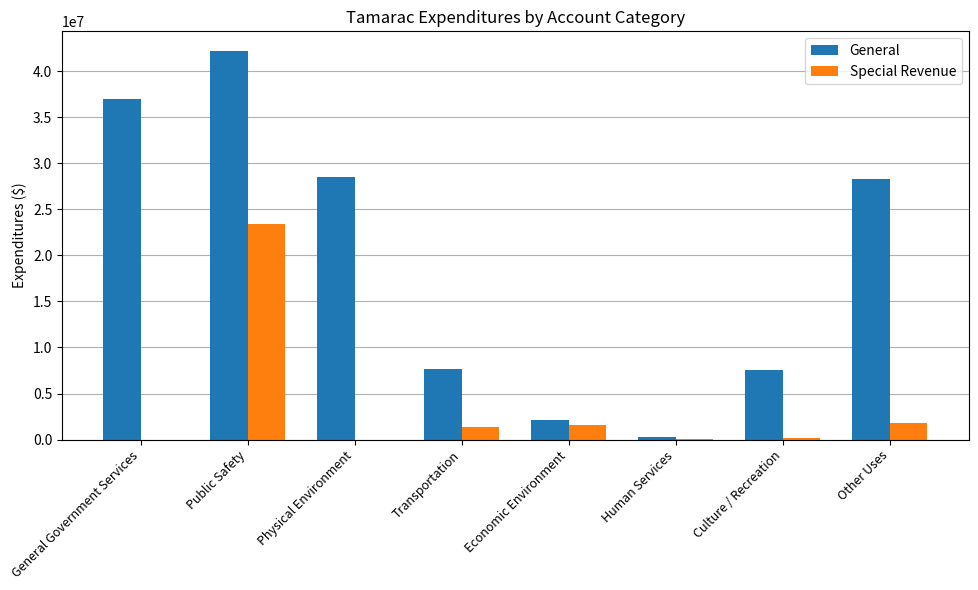

Is it true that General equals 28251411 at Other Uses?

True